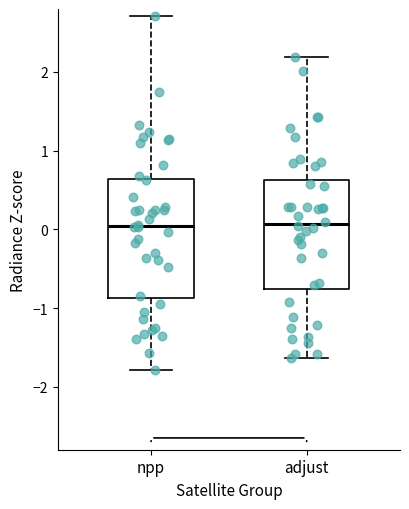

Which box is the tallest, from its lower edge to its upper edge?

npp